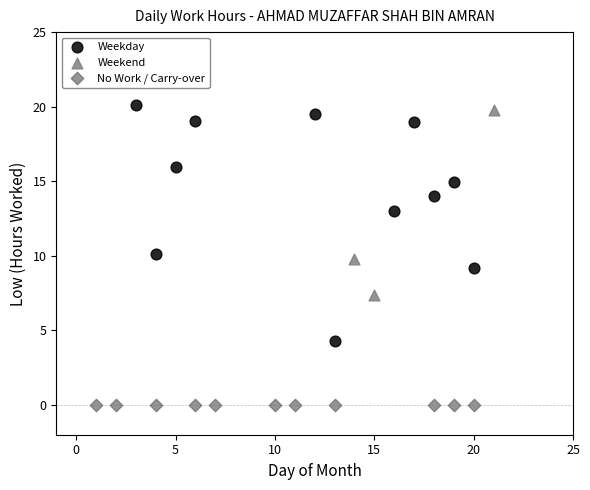

What are all the series names shown in the legend?

Weekday, Weekend, No Work / Carry-over